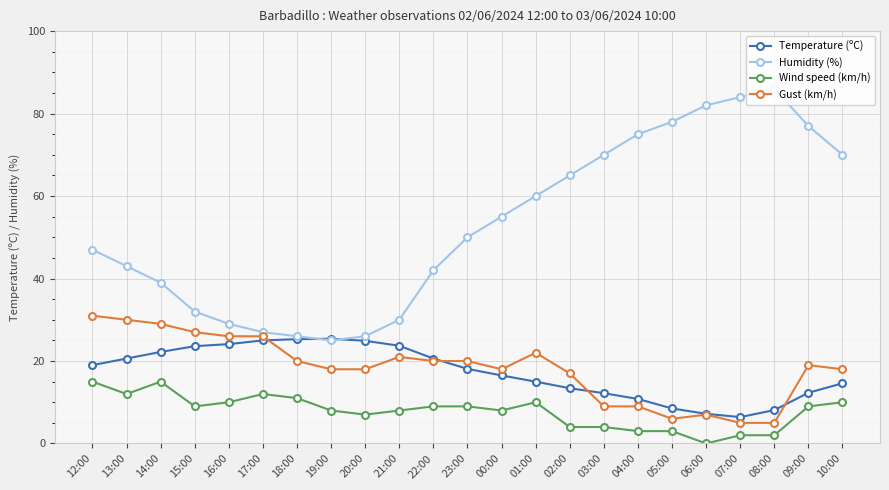

What are all the series names shown in the legend?

Temperature (ºC), Humidity (%), Wind speed (km/h), Gust (km/h)